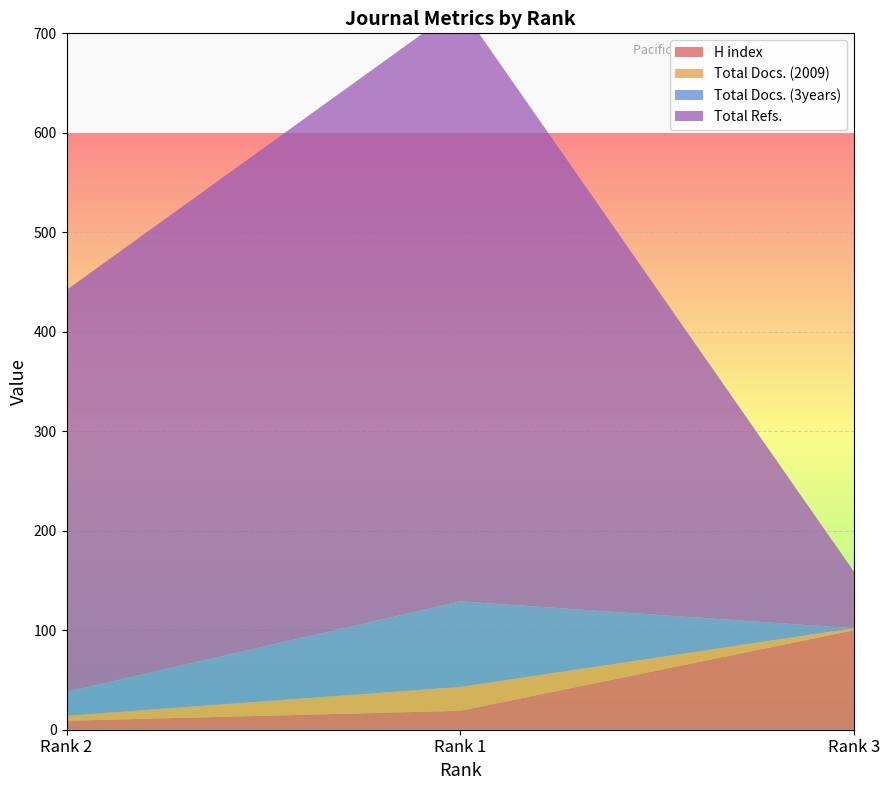

Reading right to left, what are all the values shown in this chart?

H index: 100	19	9
Total Docs. (2009): 2	24	5
Total Docs. (3years): 0	86	24
Total Refs.: 57	598	404